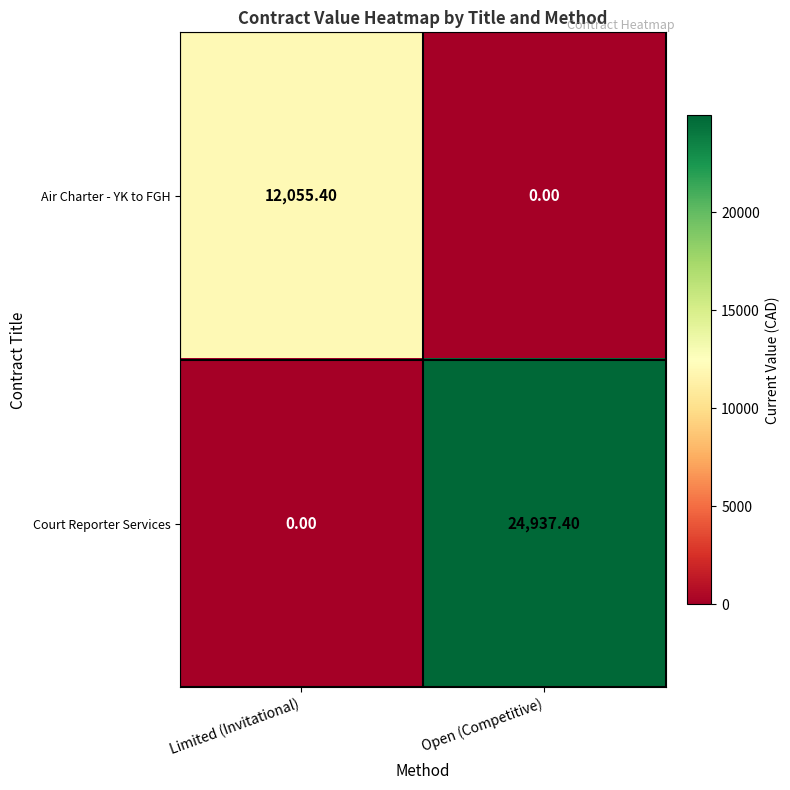

What is the average value of the Court Reporter Services series?

12468.7